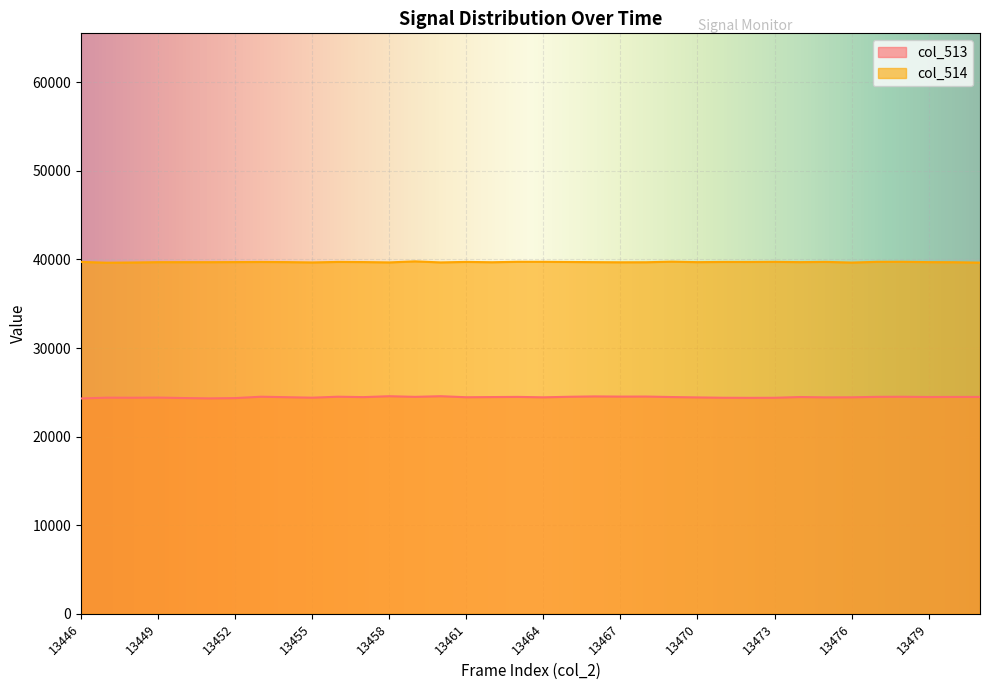

True or false: col_514 and col_513 intersect in this chart.

False